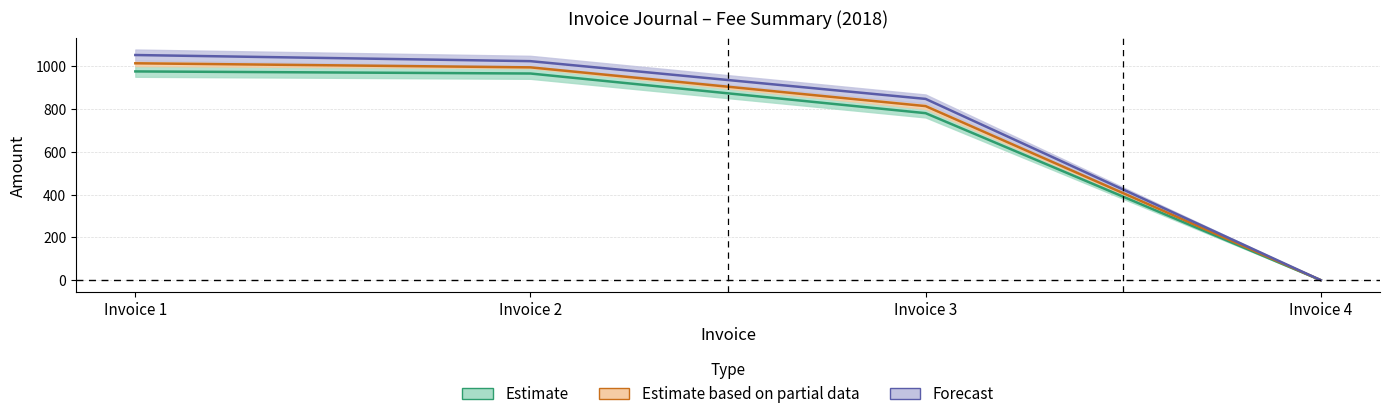

Which series changed the most between Invoice 2 and Invoice 4?

INV_TOTAL